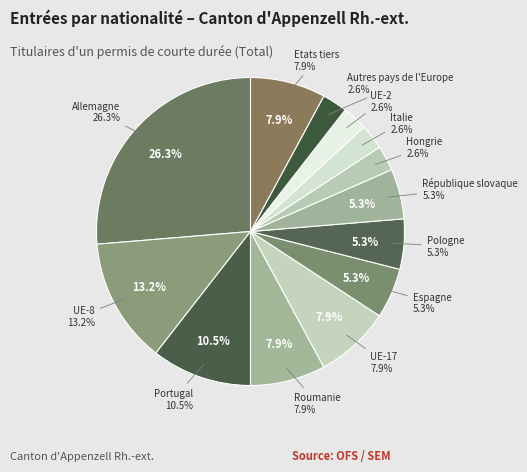

Is it true that Espagne is 1% of the pie?

False